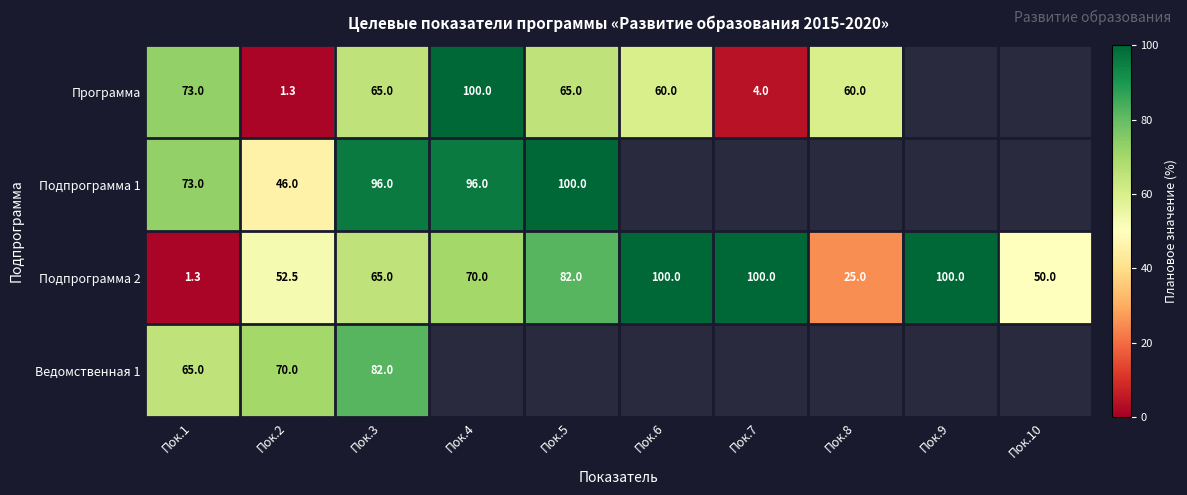

Is it true that Подпрограмма 1 equals 62.4 at Пок.4?

False